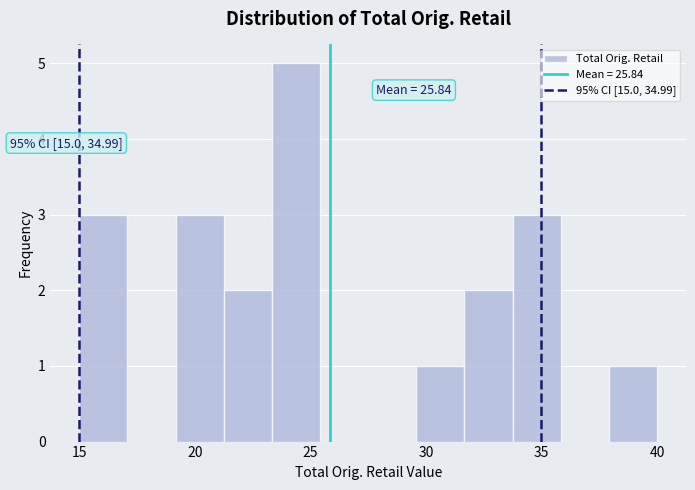

Over which range of the x-axis is the bar tallest?

23.5 to 25.5